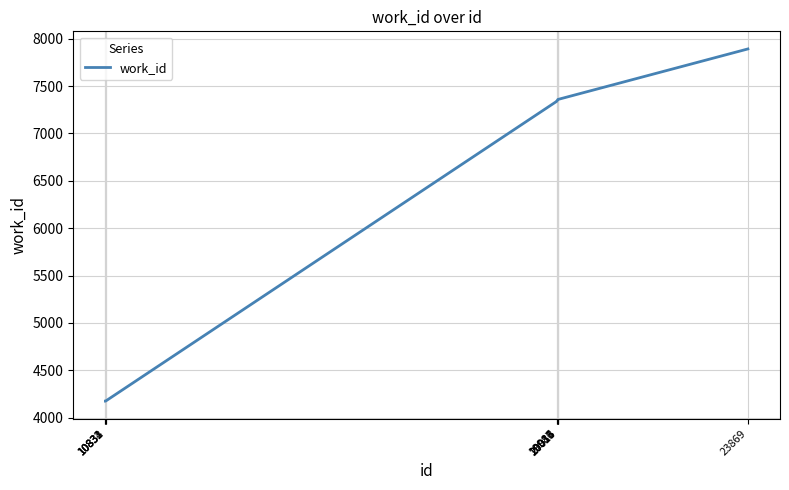

What is the smallest value displayed?

4175